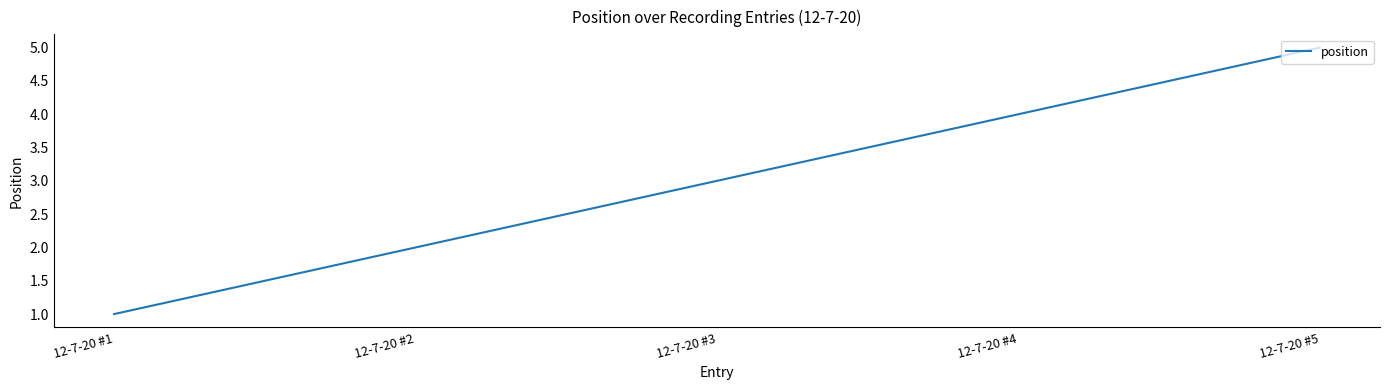

Reading left to right, list all the values displayed in this chart.

1	2	3	4	5